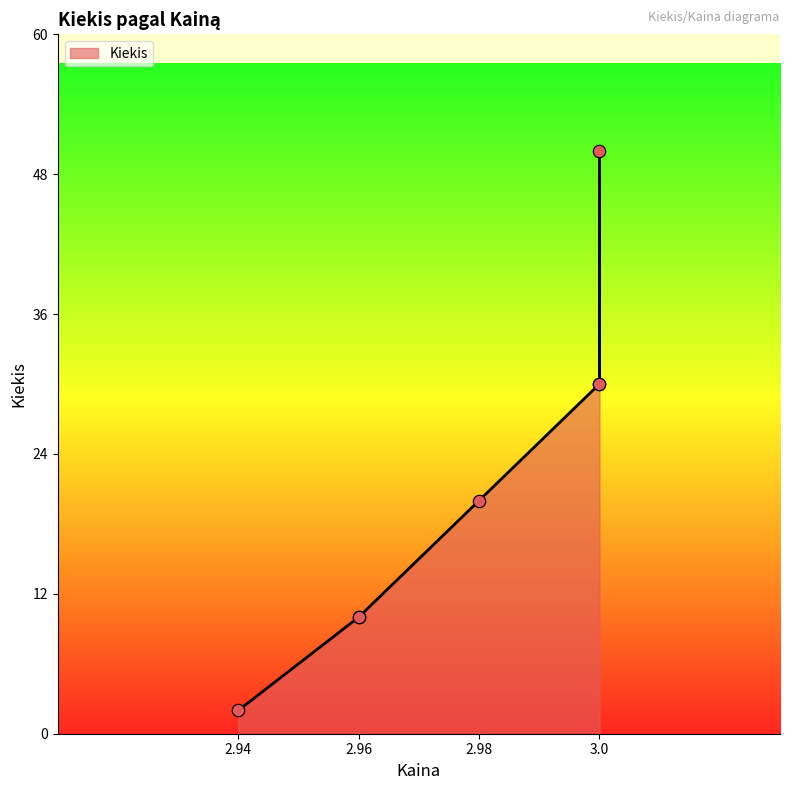

Approximately how many times larger is the value at 2.96 compared to 2.96?

1.0